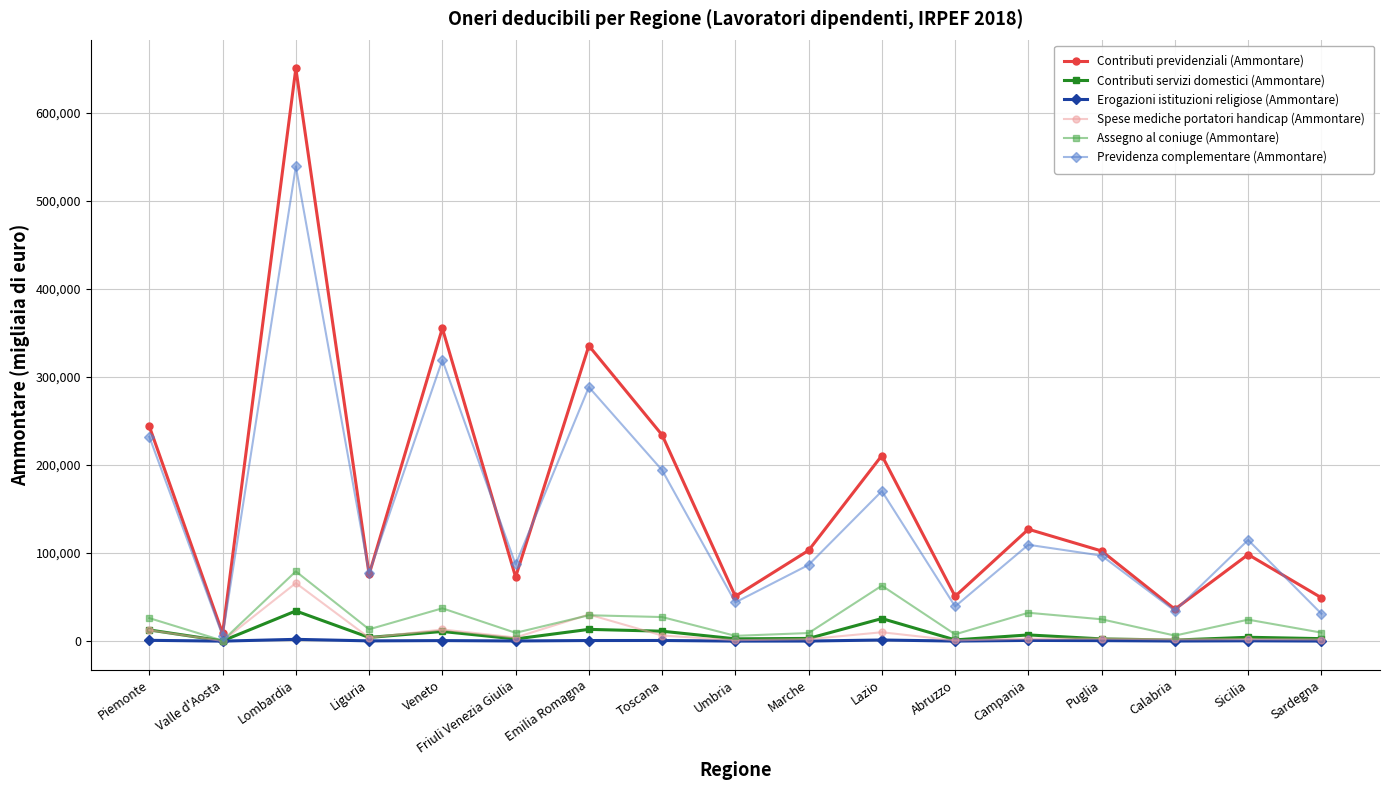

Which series has the largest total across all categories?

Contributi previdenziali (Ammontare)